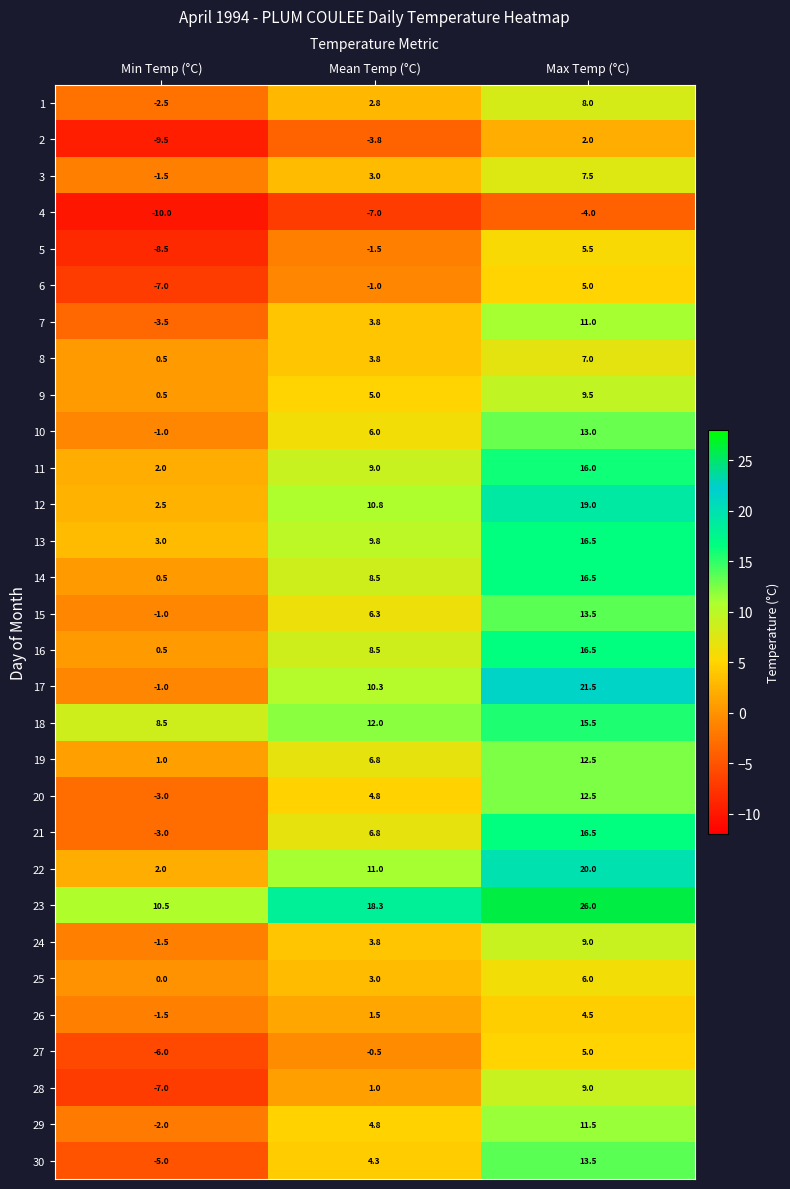

True or false: 5 has a value of 9.8 at Max Temp (°C).

False